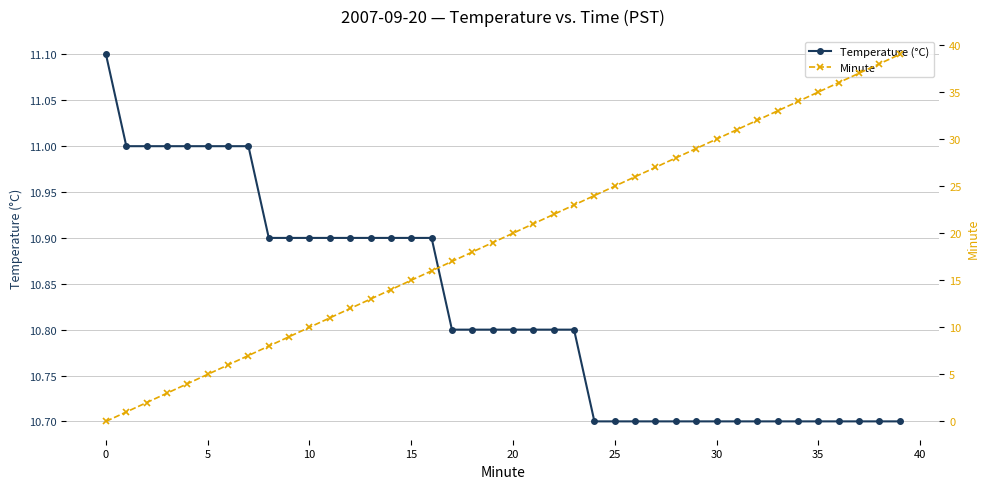

What is the minimum value for Temperature (°C)?

10.7